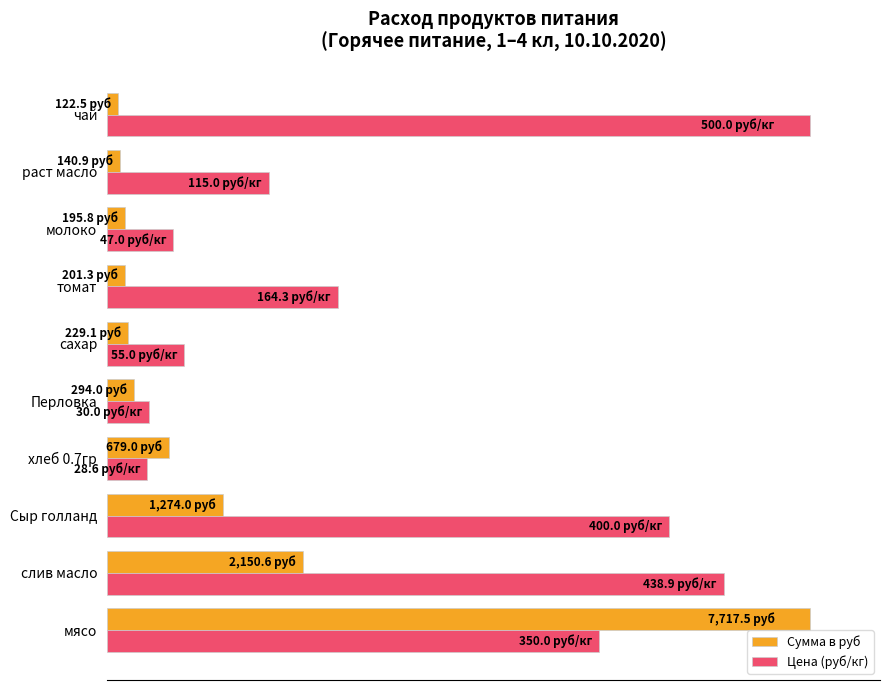

At which label is Сумма в руб closest to 50?

слив масло